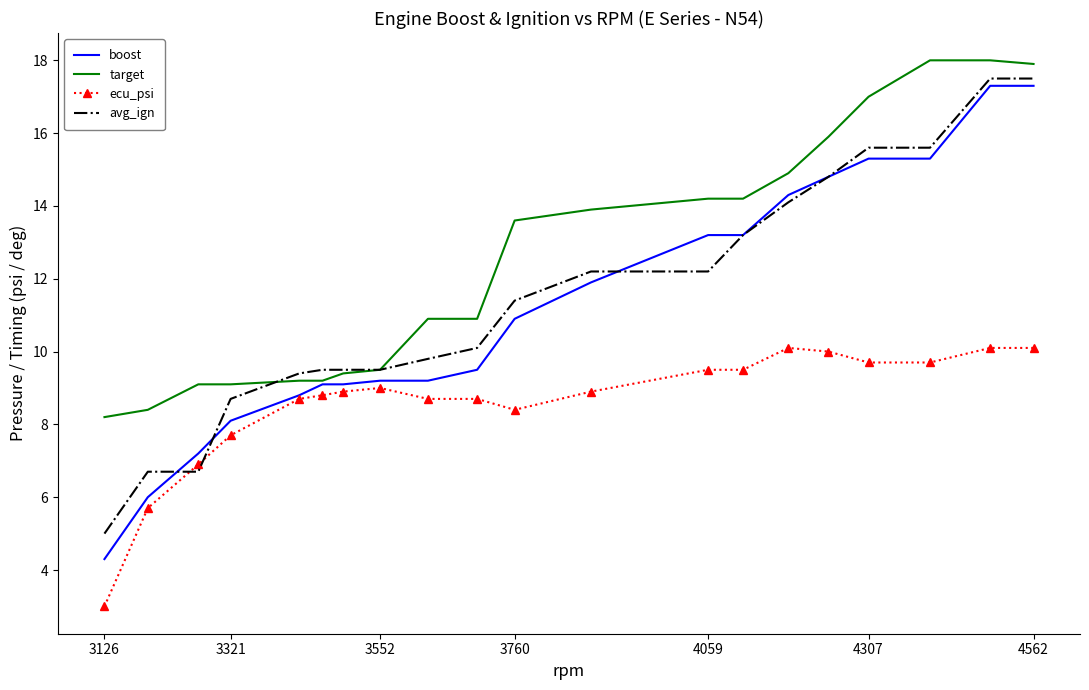

What is the maximum value shown in the chart?

18.0